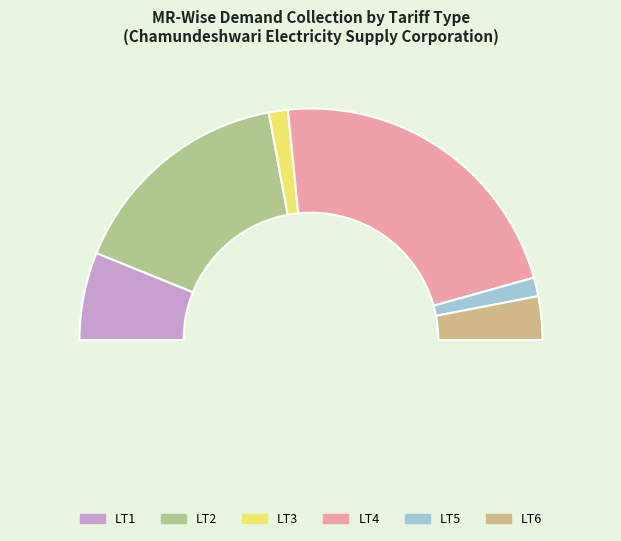

What portion of the pie excludes LT2?

68.1%